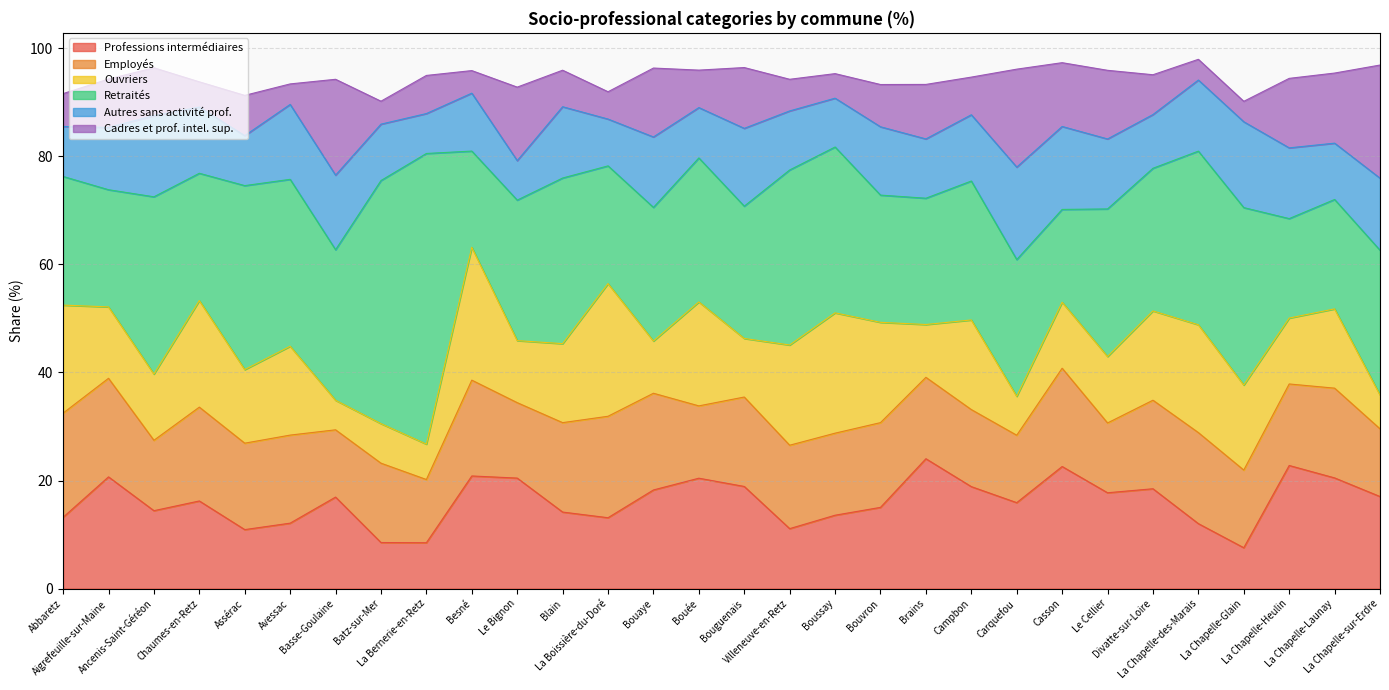

What position from the right is Bouguenais?

15